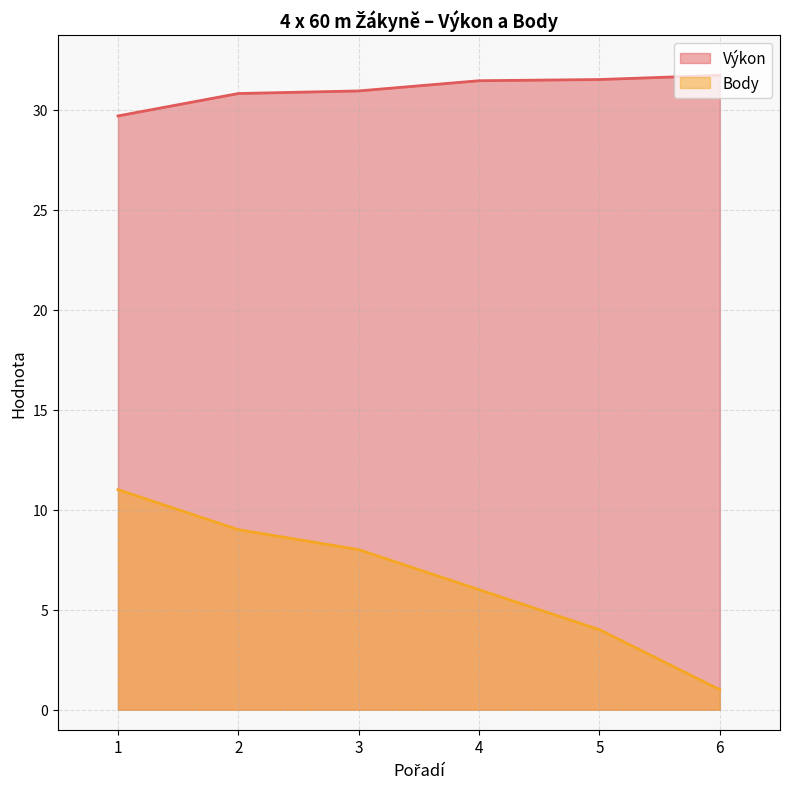

True or false: Body and Výkon cross at least once.

False